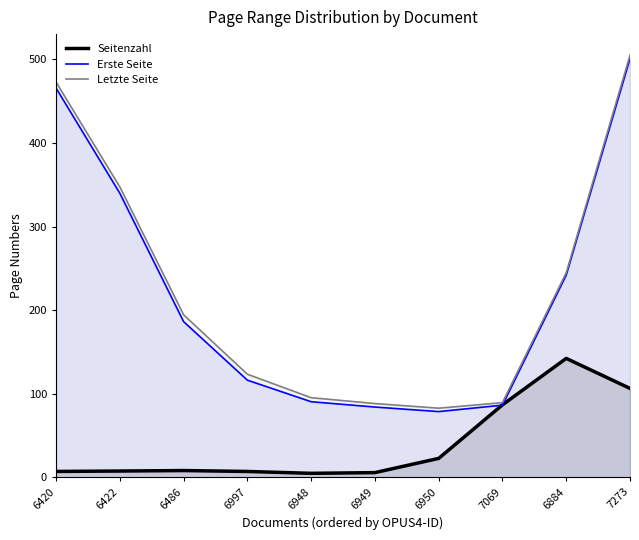

Is it true that Erste Seite equals 501.0 at 7273?

True